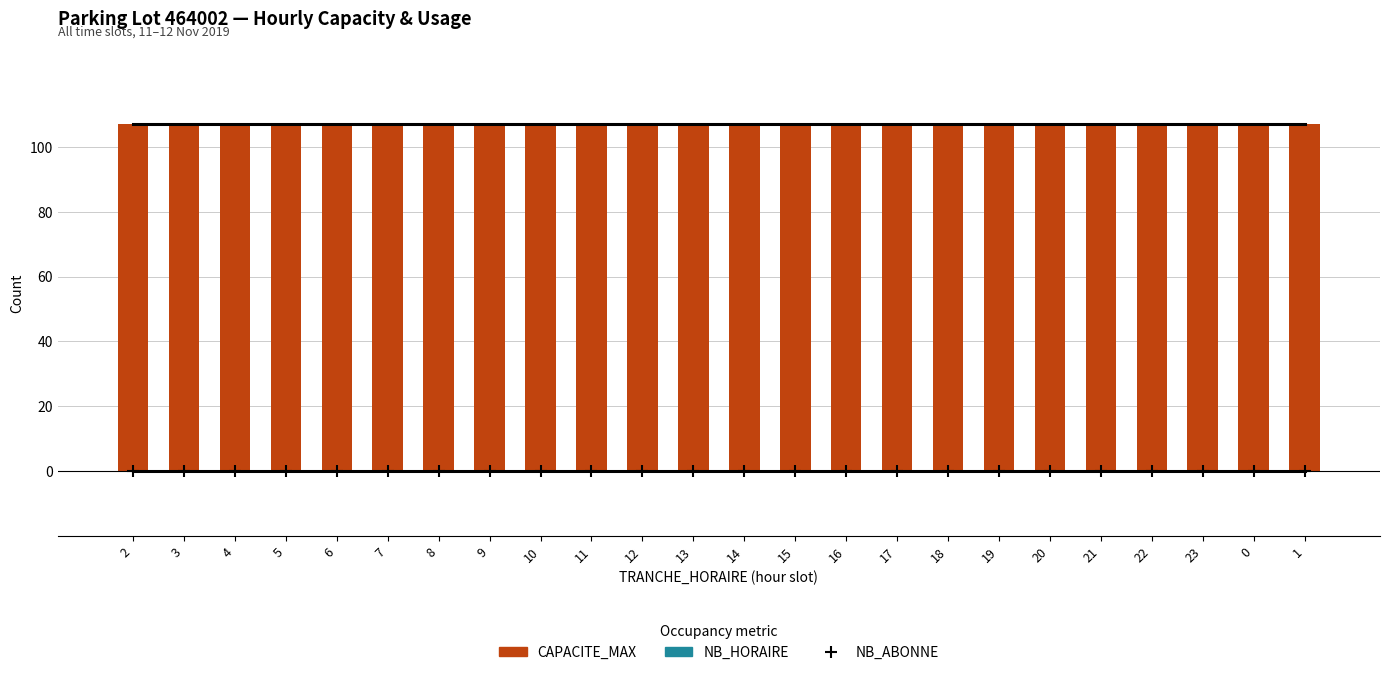

At which category is the sum across all series the highest?

2